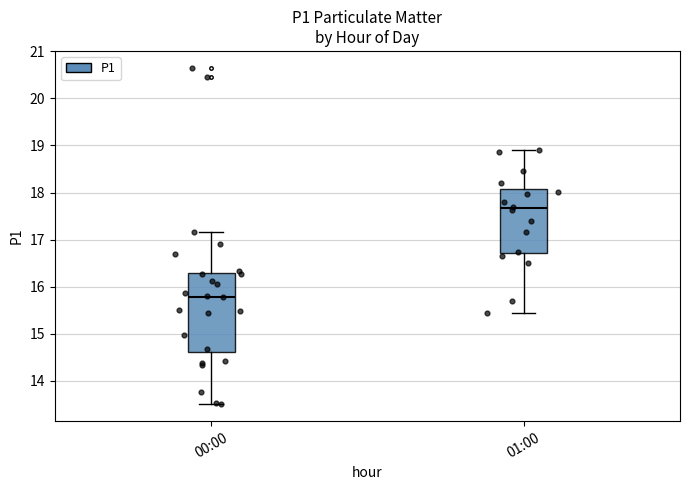

Which box is the tallest, from its lower edge to its upper edge?

00:00